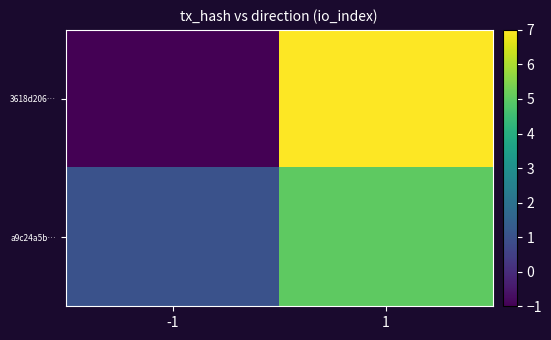

Rank the series by their maximum value, from lowest to highest.

a9c24a5b…, 3618d206…